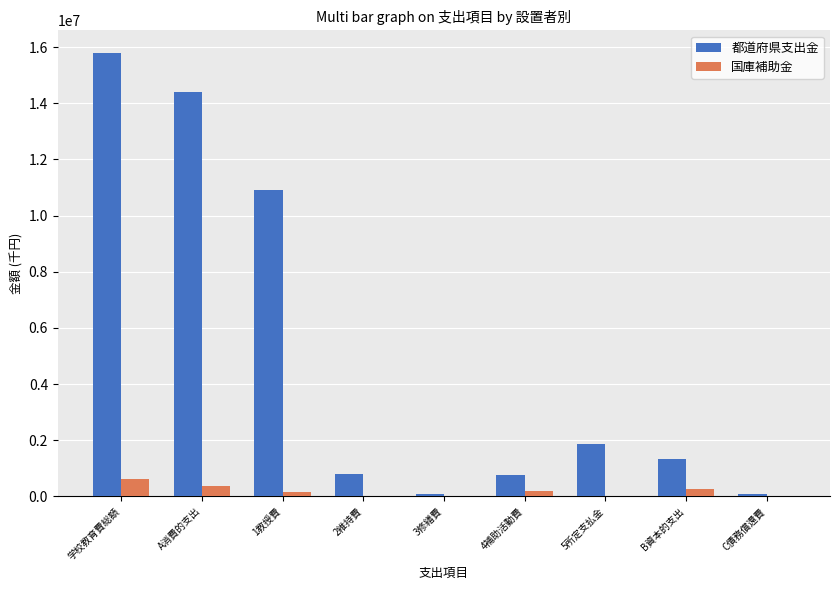

What is the average value of the 都道府県支出金 series?

5114844